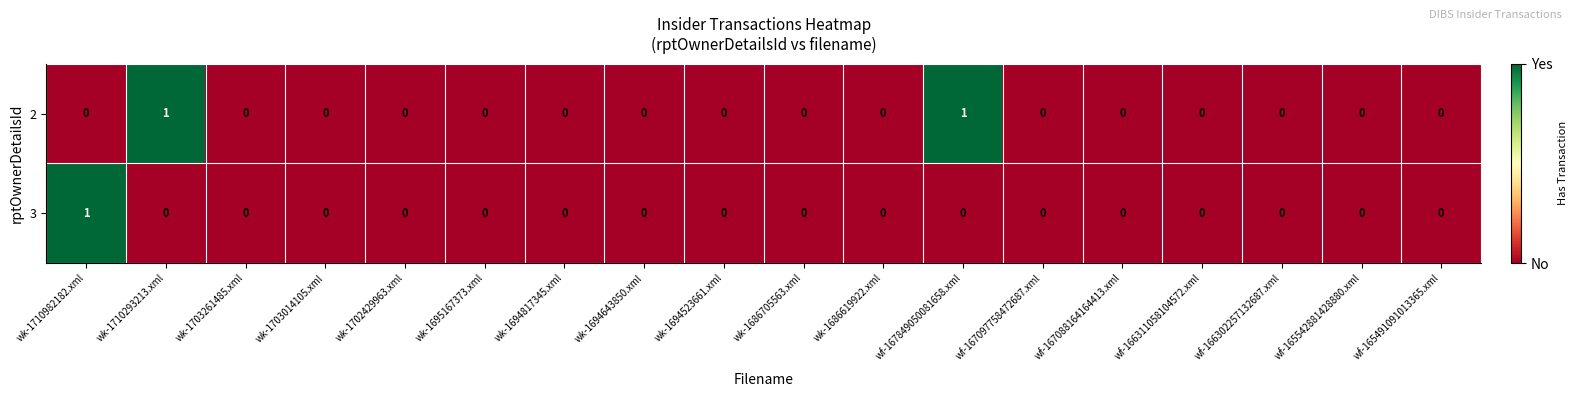

What is the total value across all series at wk-1710293213.xml?

1